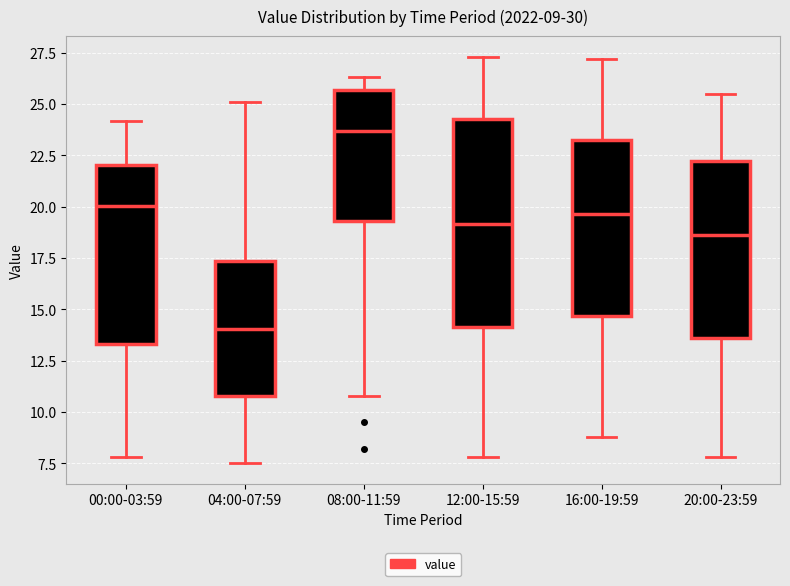

Comparing the boxes themselves (not the whiskers), which one is the tallest?

12:00-15:59